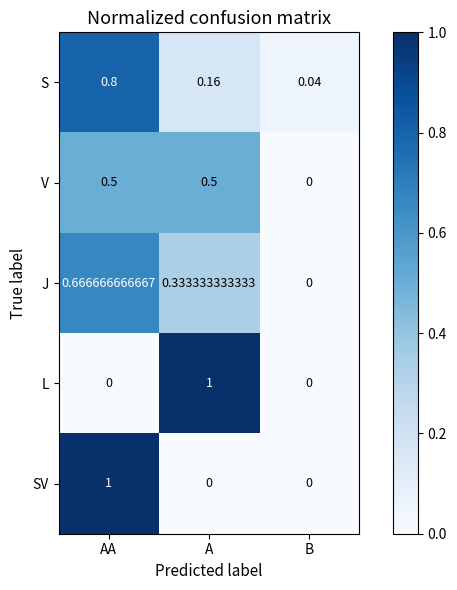

Where is V nearest to the value 0?

B